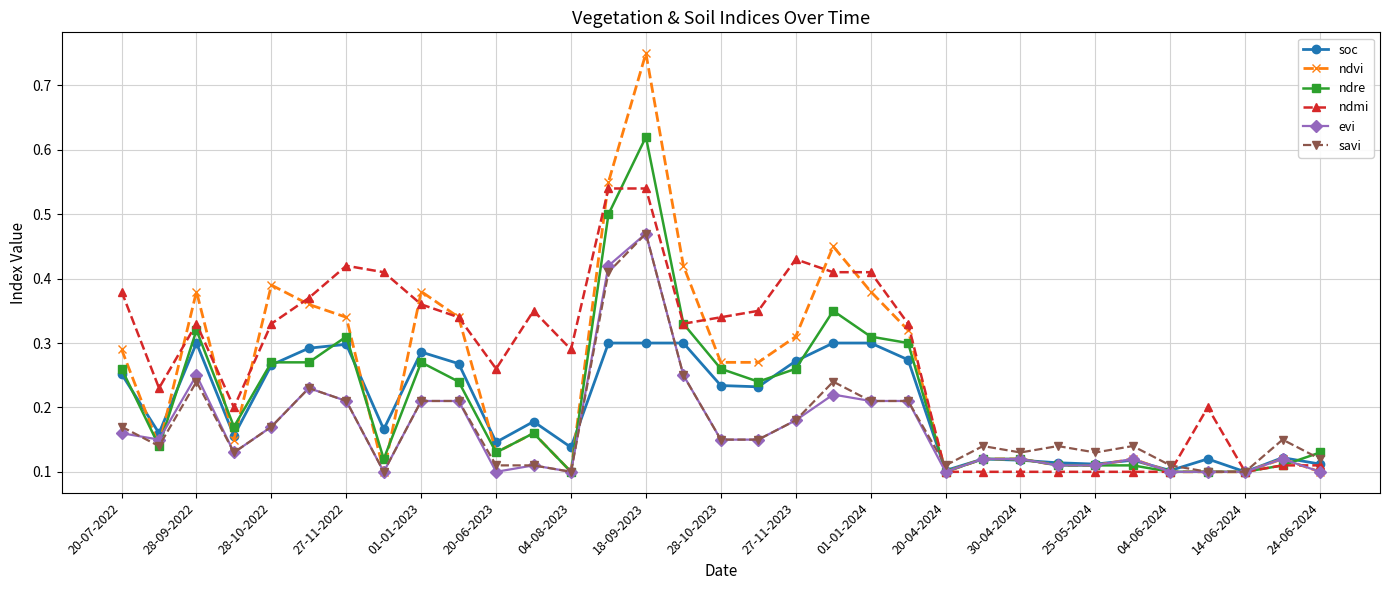

At how many categories does at least one series exceed 0?

33